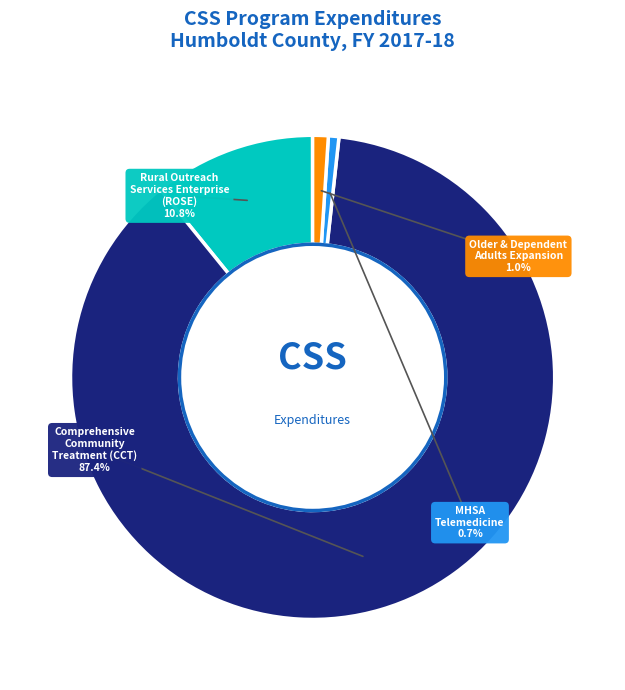

To the nearest percent, what percentage of the pie is Rural Outreach Services Enterprise (ROSE)?

11%